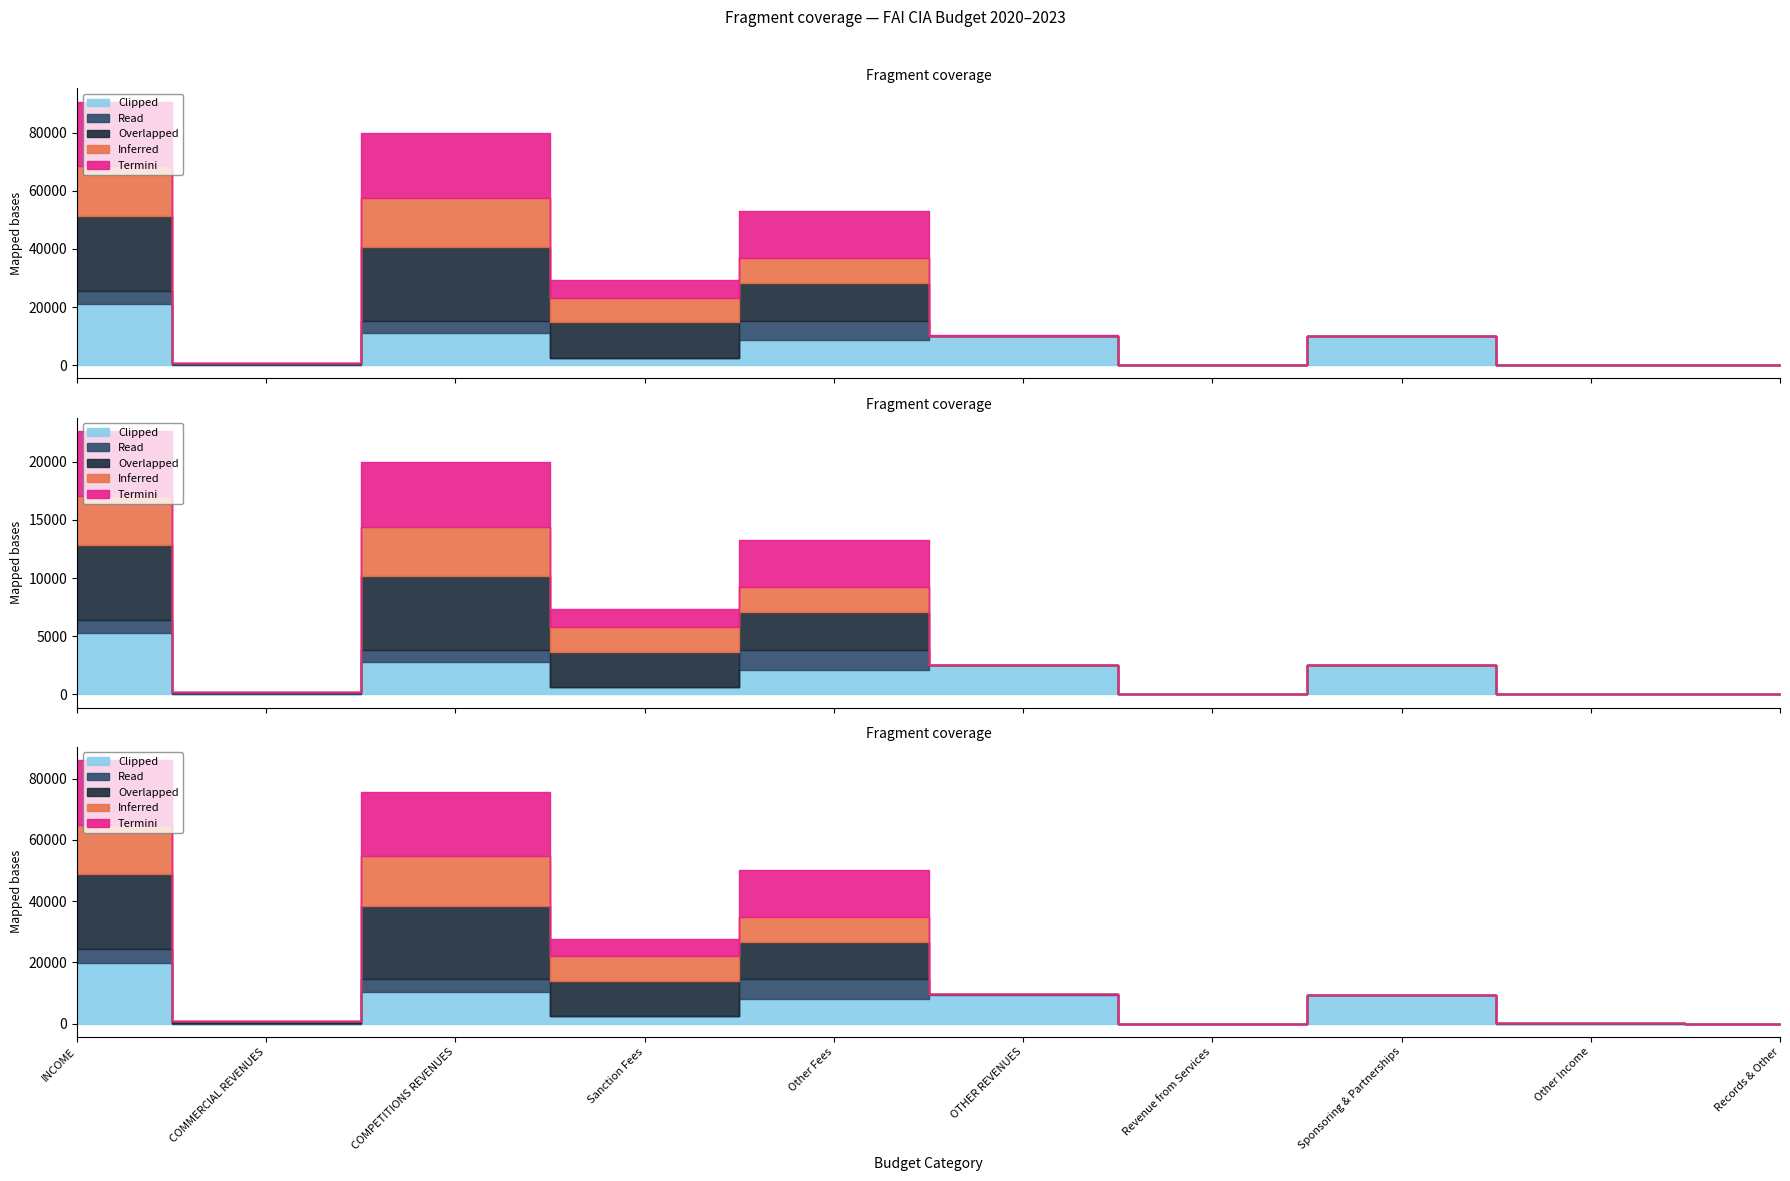

How many lines are shown in the chart?

5